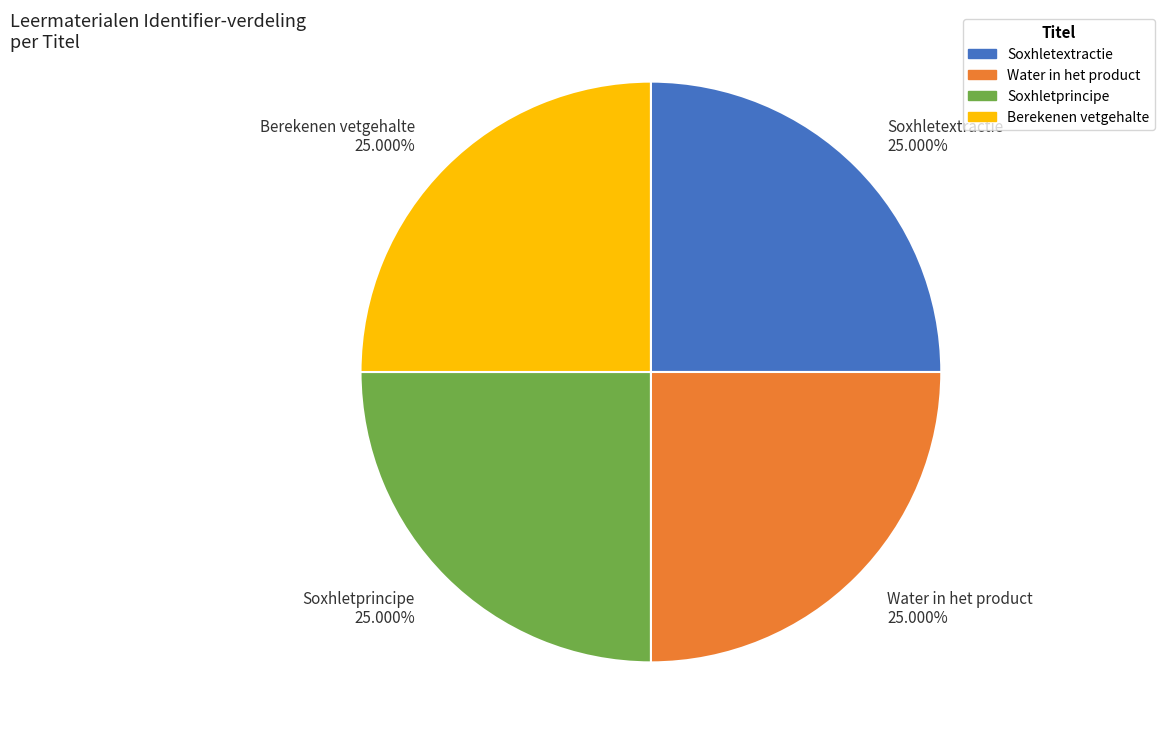

Does Soxhletprincipe account for over 50% of the chart?

No